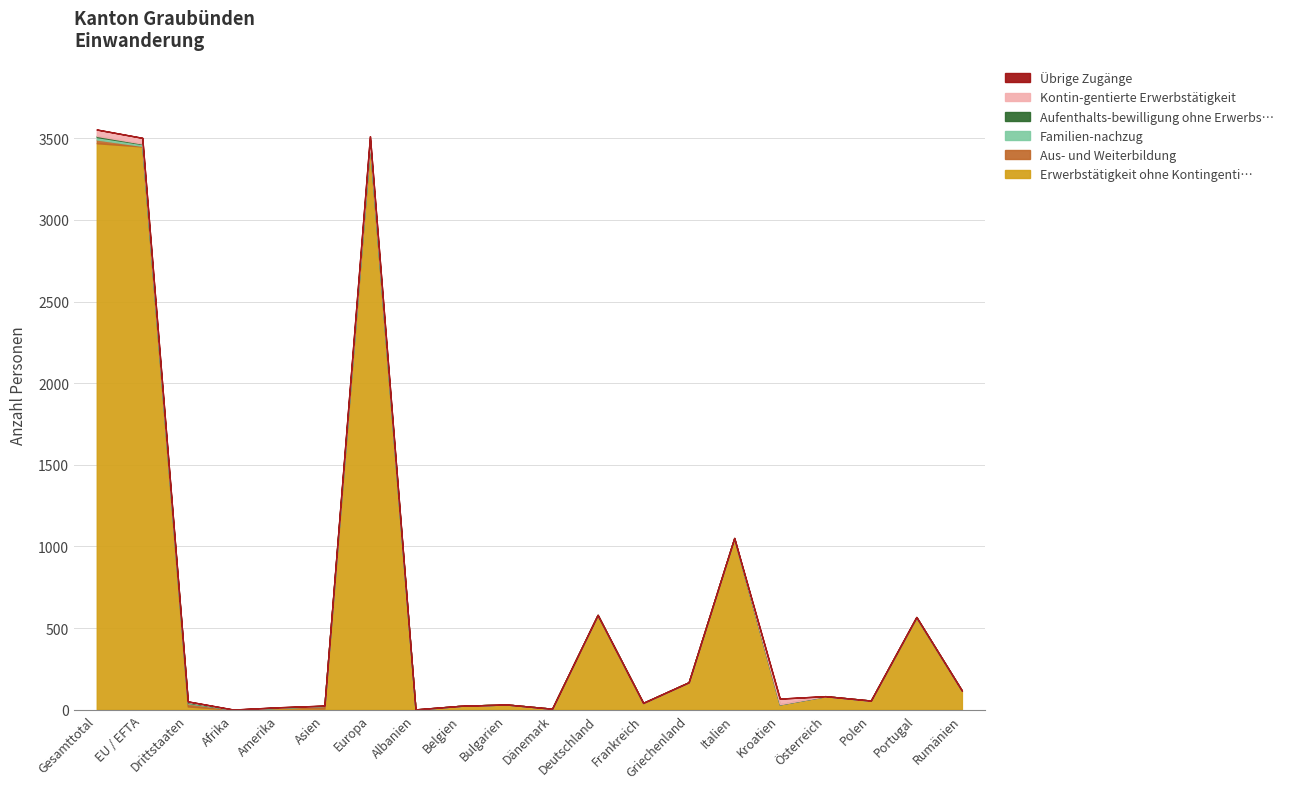

List the series in order of their peak value, highest first.

Erwerbstätigkeit ohne Kontingenti…, Kontin-gentierte Erwerbstätigkeit, Aus- und Weiterbildung, Familien-nachzug, Aufenthalts-bewilligung ohne Erwerbs…, Übrige Zugänge